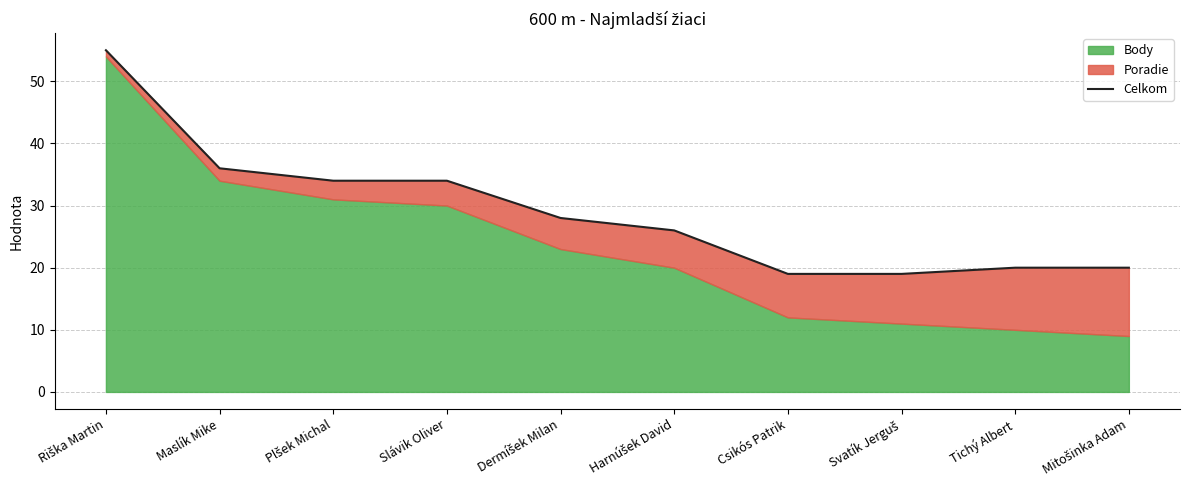

Which has a higher value, Mitošinka Adam or Slávik Oliver?

Slávik Oliver